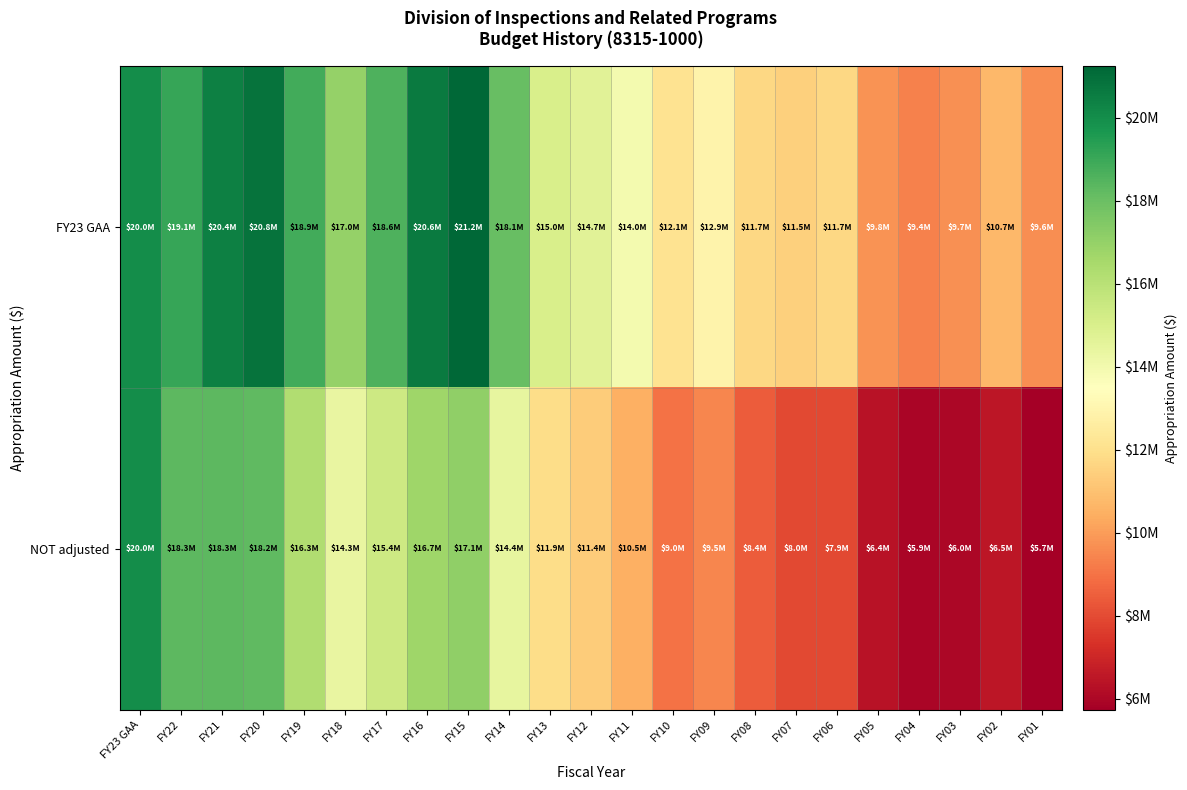

What is the total value across all series at FY14?

32494544